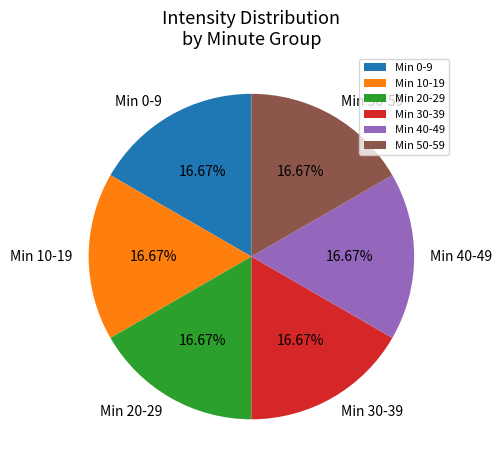

Approximately how many times larger is the value at Min 30-39 compared to Min 0-9?

1.0